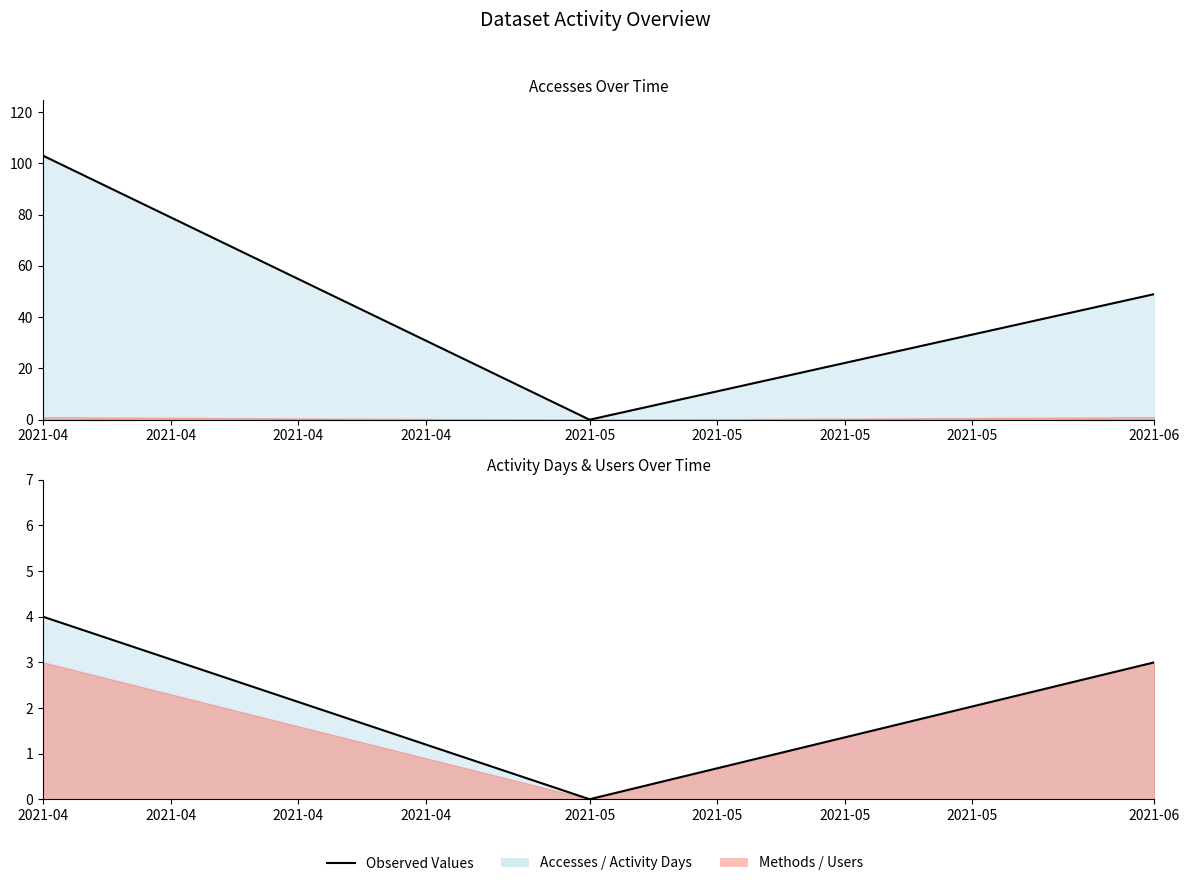

At which label does Accesses (line) reach its peak?

2021-04